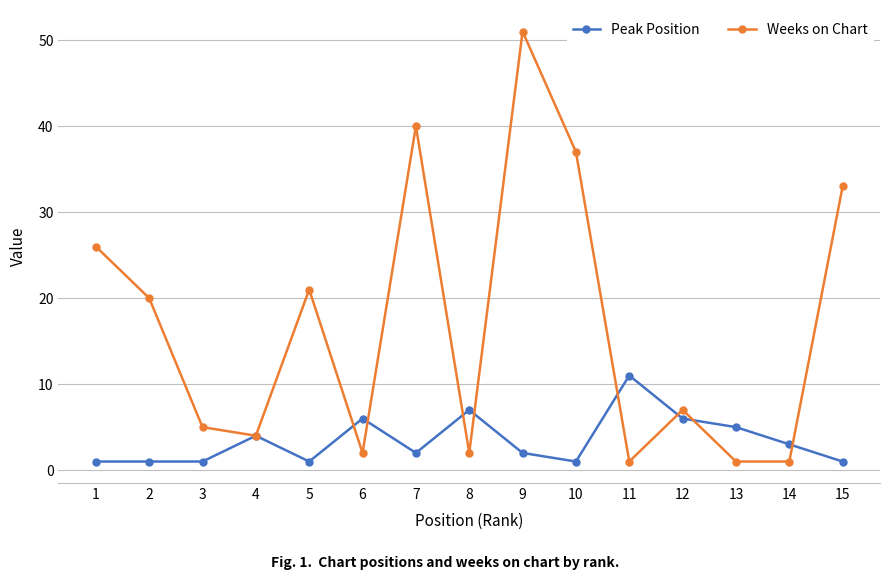

Reading left to right, extract all data points from this chart.

Peak Position: 1=1	2=1	3=1	4=4	5=1	6=6	7=2	8=7	9=2	10=1	11=11	12=6	13=5	14=3	15=1
Weeks on Chart: 1=26	2=20	3=5	4=4	5=21	6=2	7=40	8=2	9=51	10=37	11=1	12=7	13=1	14=1	15=33